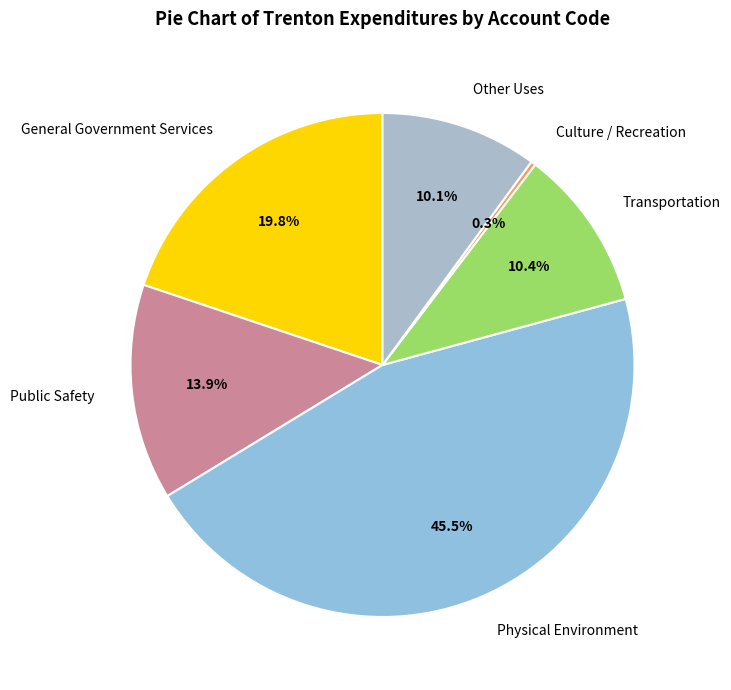

How many slices are in this pie chart?

6